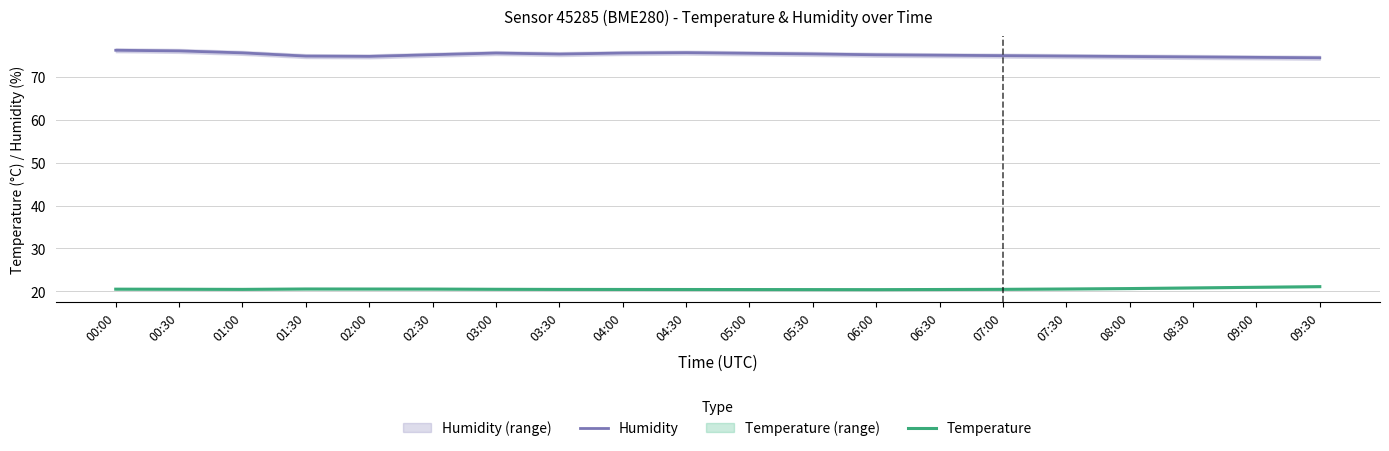

Is the value of humidity at 01:30 greater than the value of temperature at 01:00?

Yes